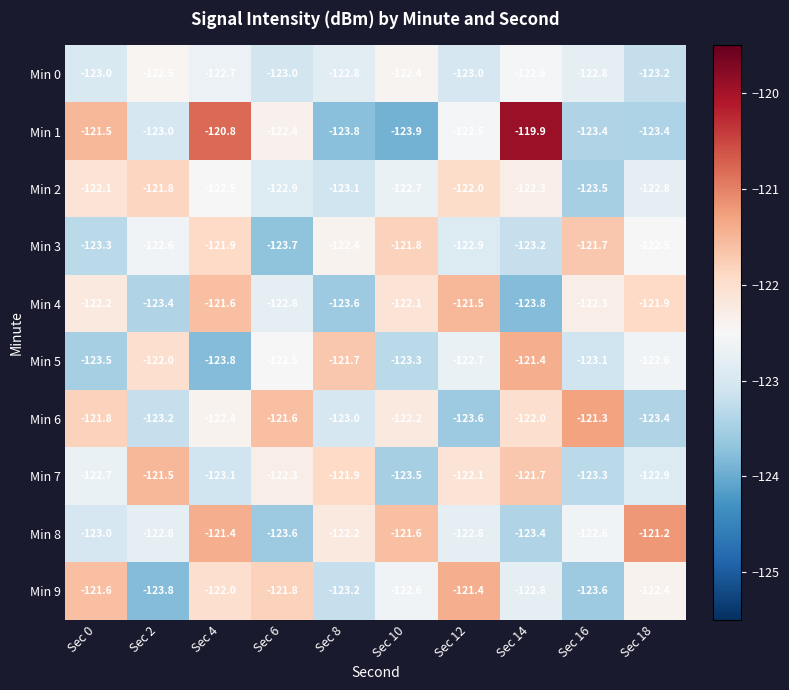

Which label corresponds to the largest value in the chart?

Sec 14